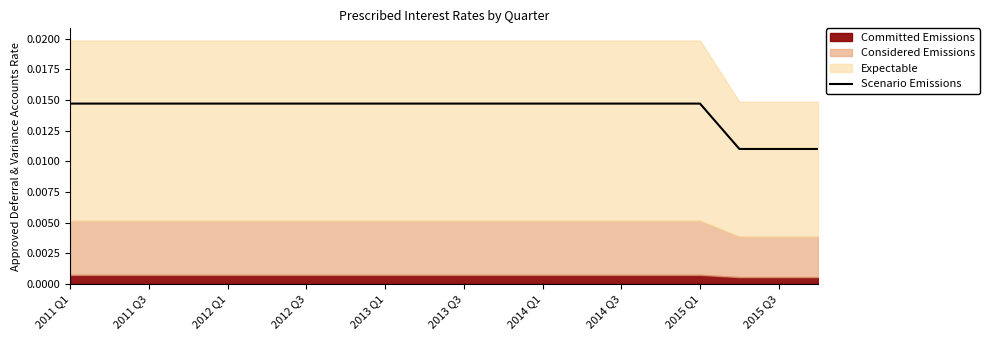

The chart shows a value of 0.0 at 2015 Q3. True or false?

False